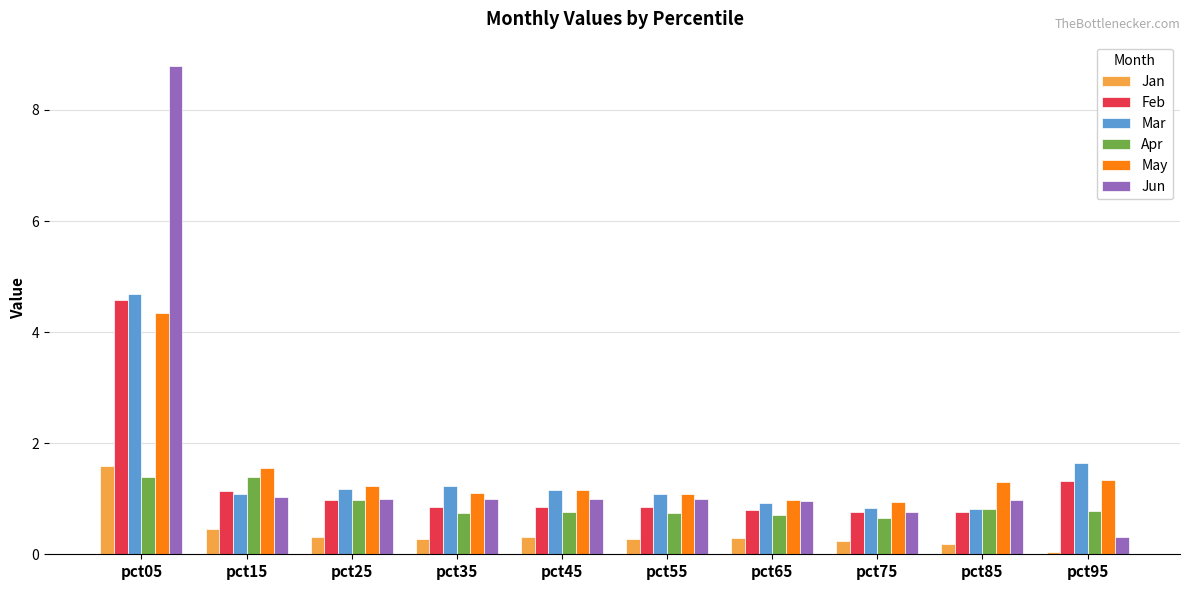

Which series has the widest spread of values?

Jun